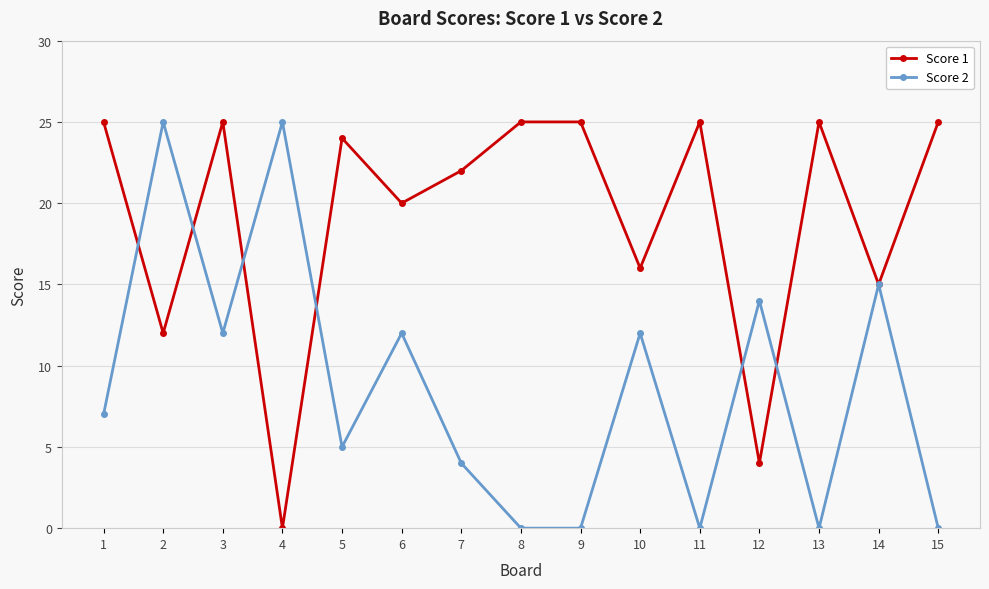

The Score 2 series shows 0 at 13. True or false?

True